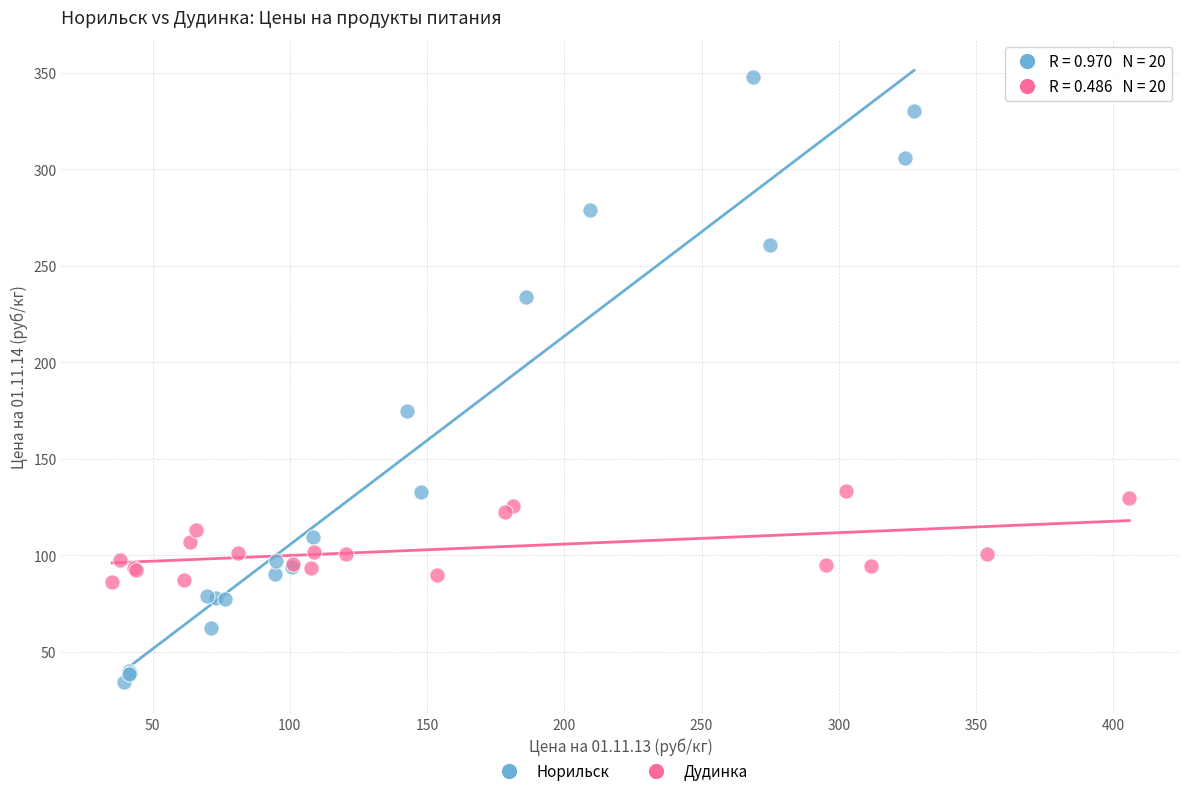

Which series has the widest spread of Y values?

Норильск